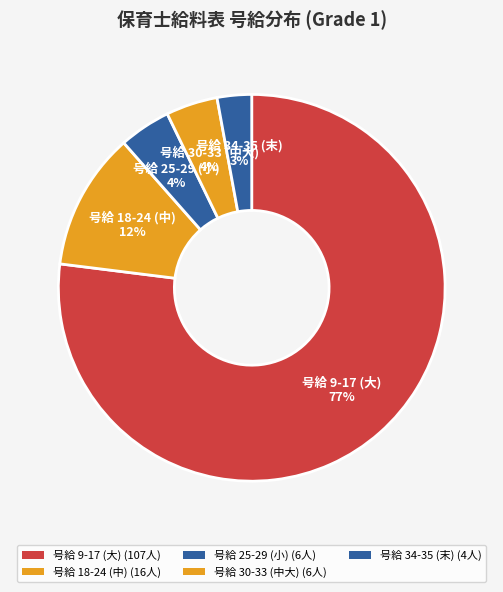

To the nearest percent, what percentage of the pie is 号給 25-29 (小)?

4%